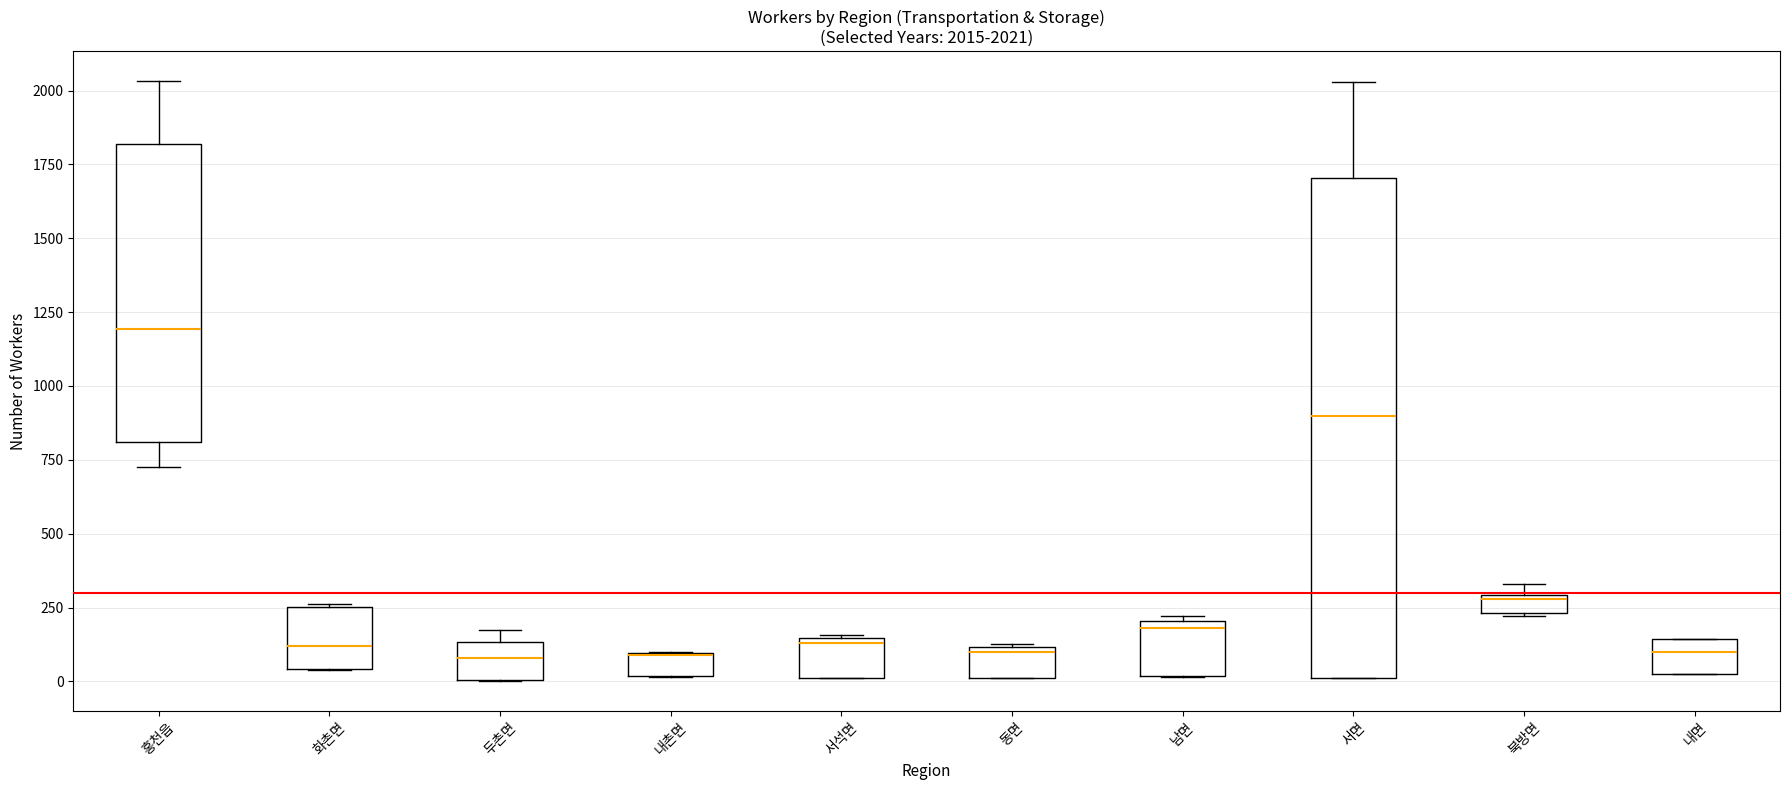

Comparing the boxes themselves (not the whiskers), which one is the tallest?

서면